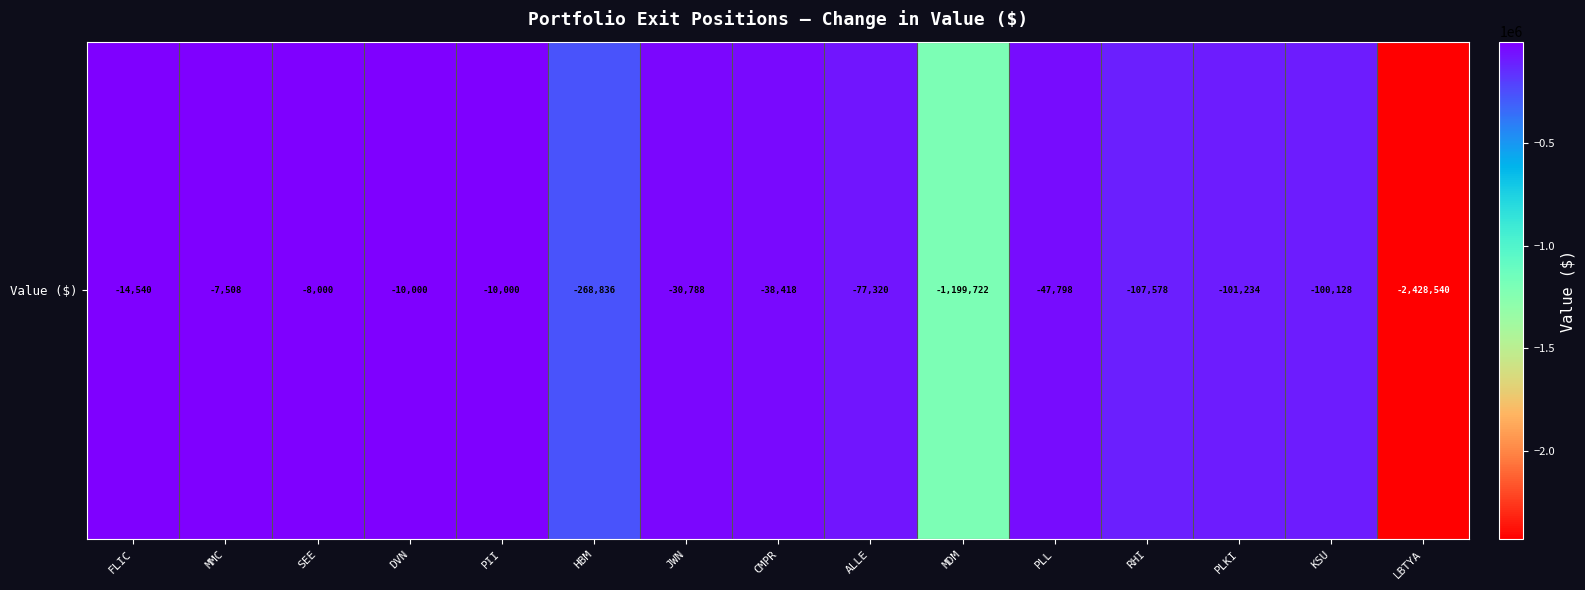

Reading right to left, what are all the values shown in this chart?

-2428540	-100128	-101234	-107578	-47798	-1199722	-77320	-38418	-30788	-268836	-10000	-10000	-8000	-7508	-14540